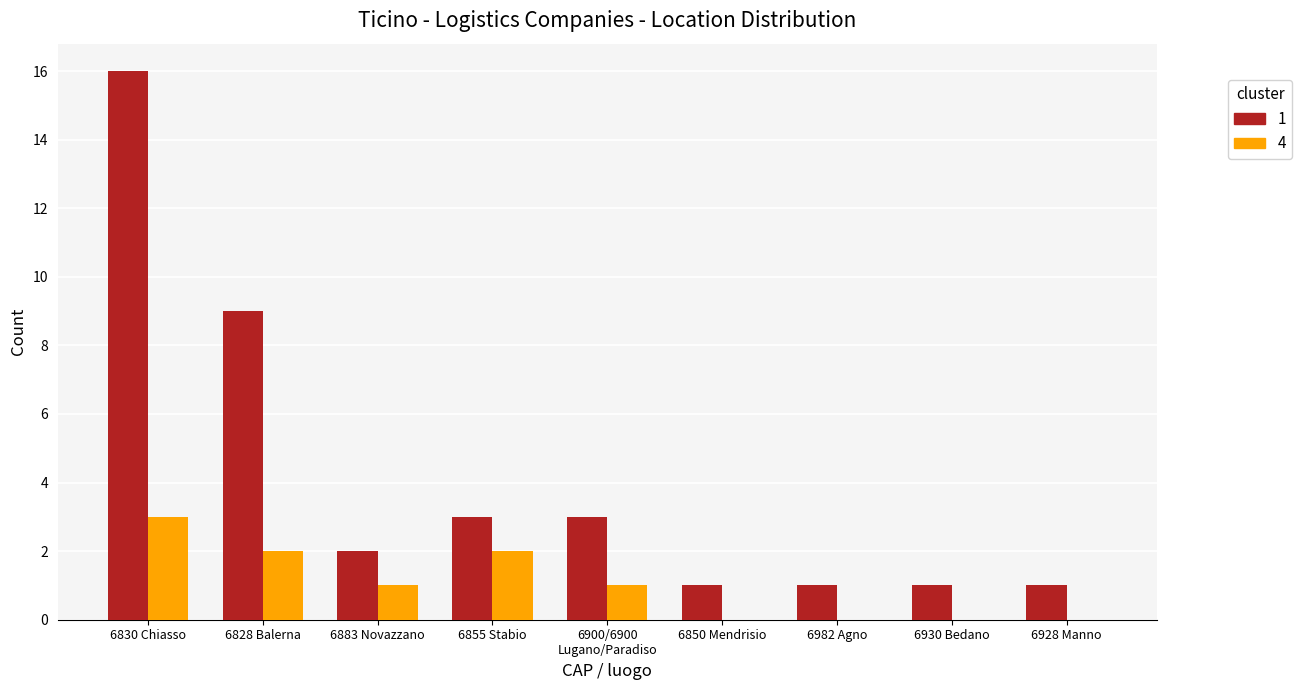

At which category is the sum across all series the highest?

6830 Chiasso